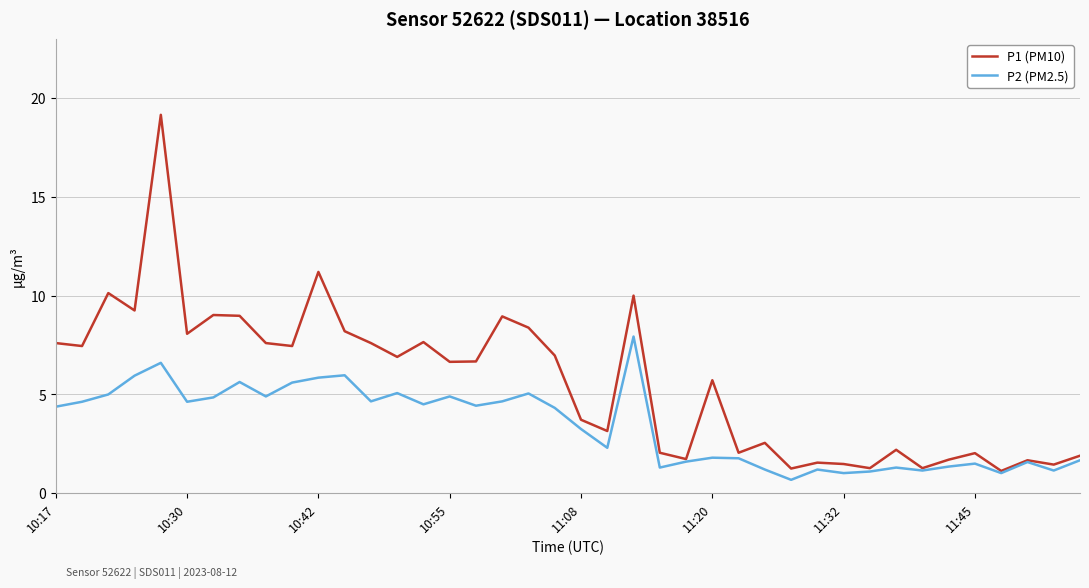

Which series has the largest total across all categories?

P1 (PM10)